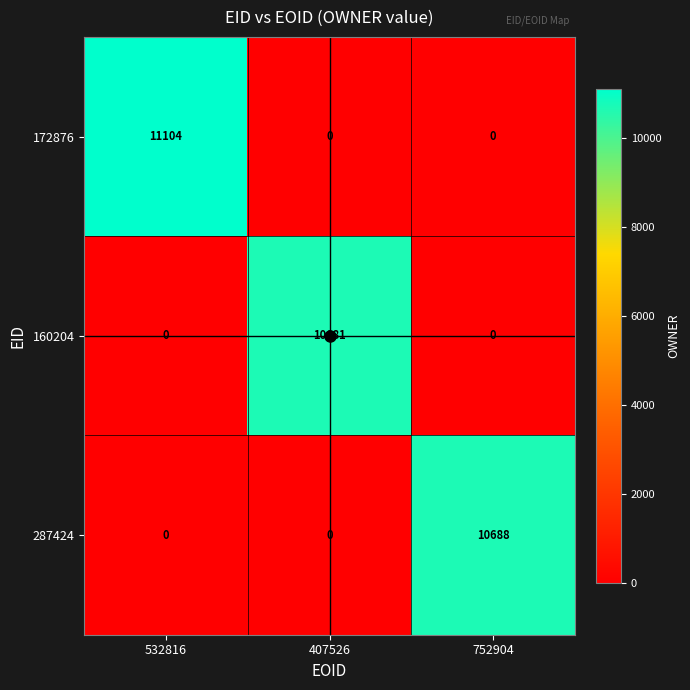

List the series in order of their peak value, lowest first.

160204, 287424, 172876